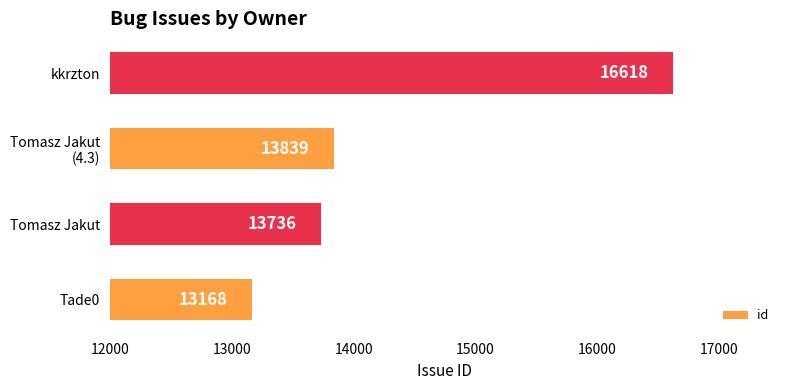

What is the difference between the maximum and minimum values?

3450